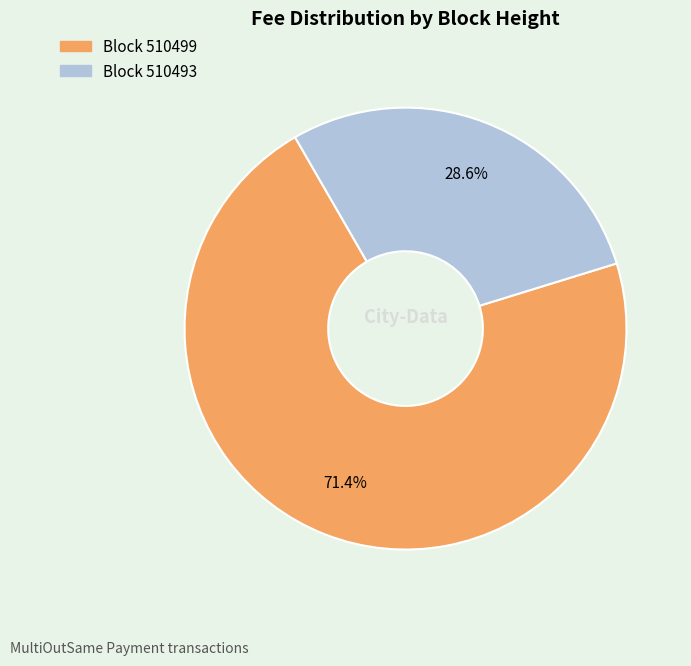

Is there any slice that represents more than half of the pie?

Yes